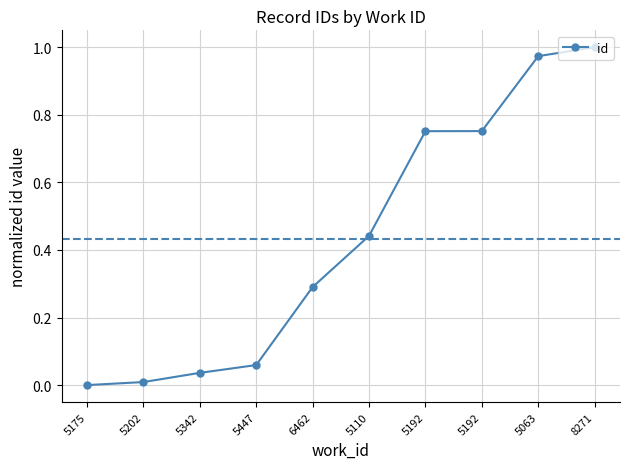

Is this an area chart (filled region under the line)?

No